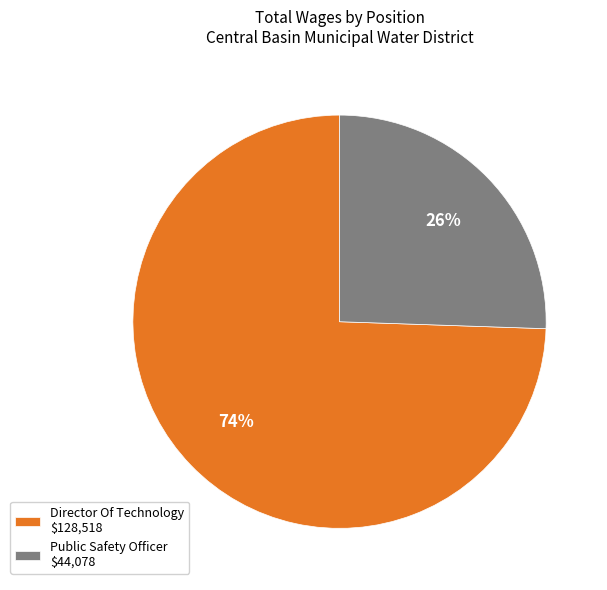

Does Public Safety Officer account for over 50% of the chart?

No